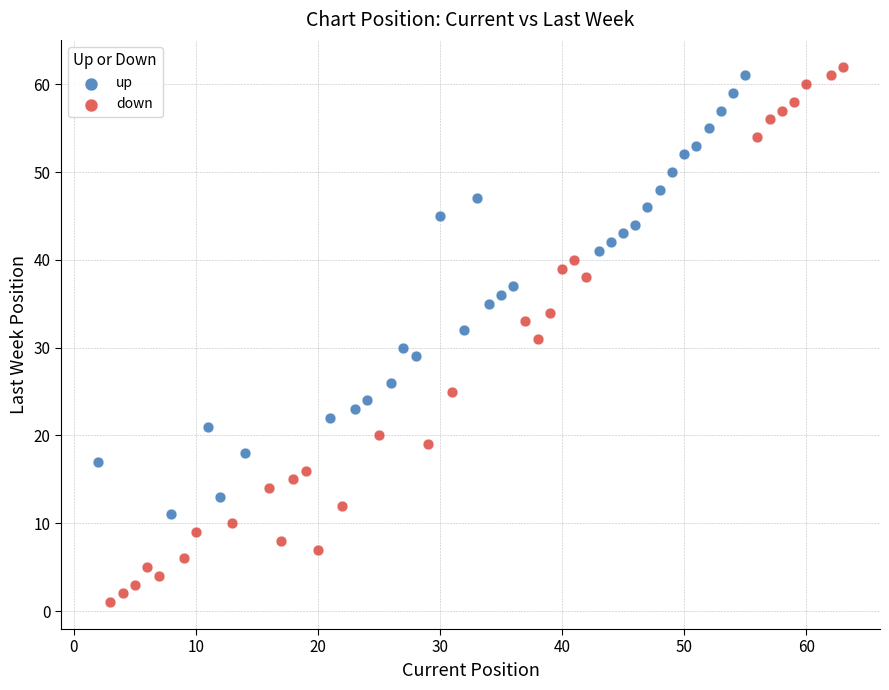

Which series has the largest Y range (max minus min)?

down